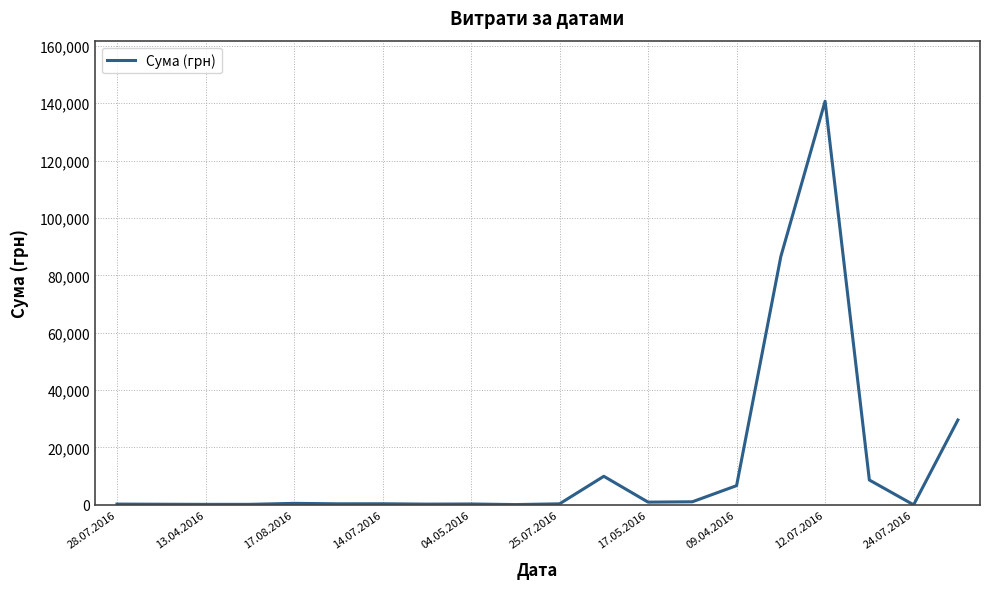

What is the average value?

14366.8